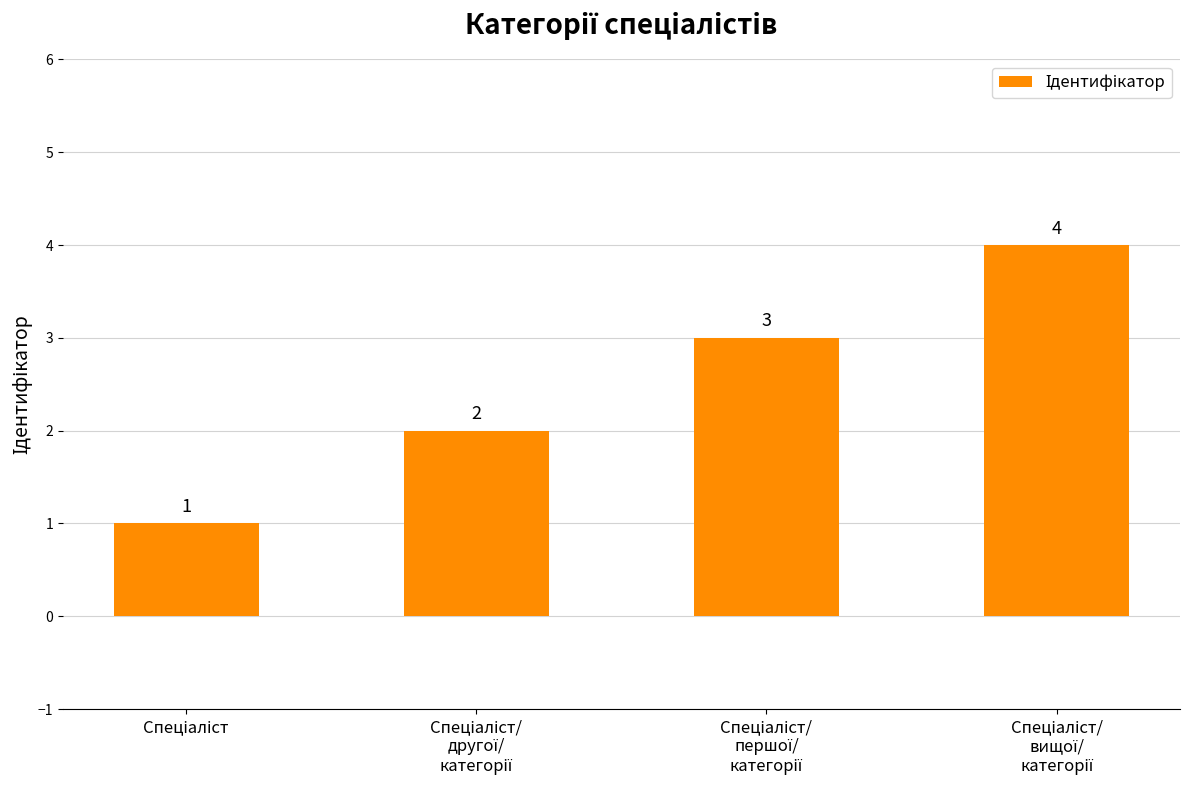

Reading left to right, extract all data points from this chart.

1	2	3	4